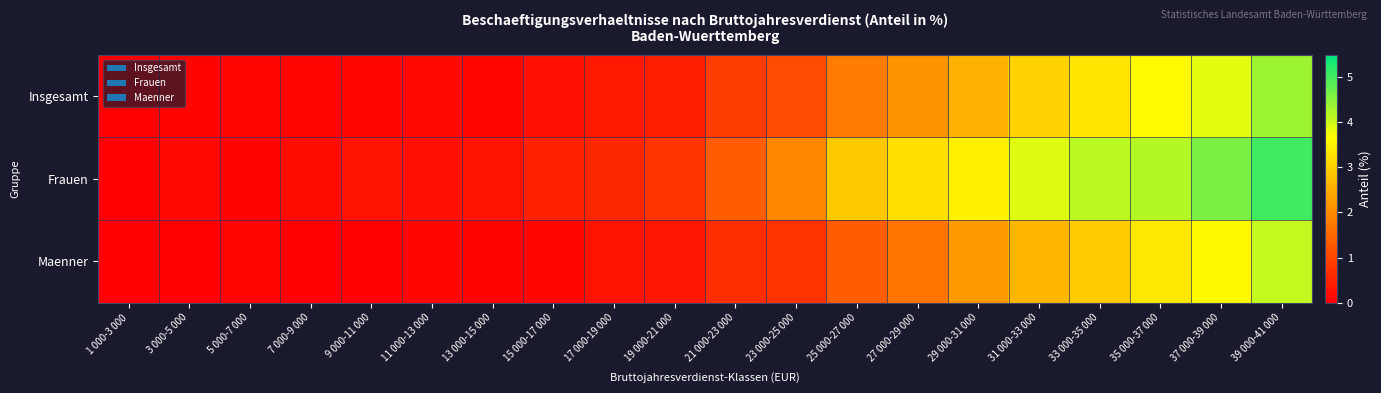

Which series changed the most between 13 000-15 000 and 17 000-19 000?

Frauen